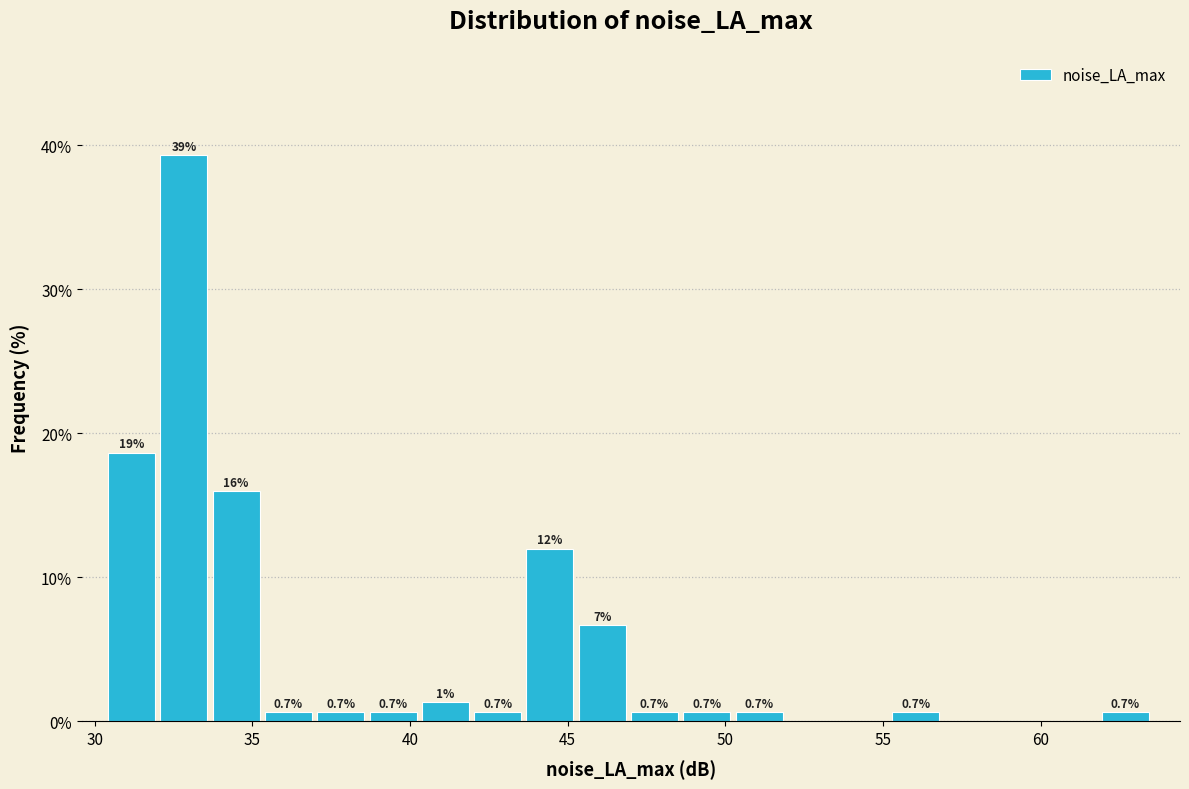

Read against the x-axis, roughly where is the centre of the tallest bar?

33.0